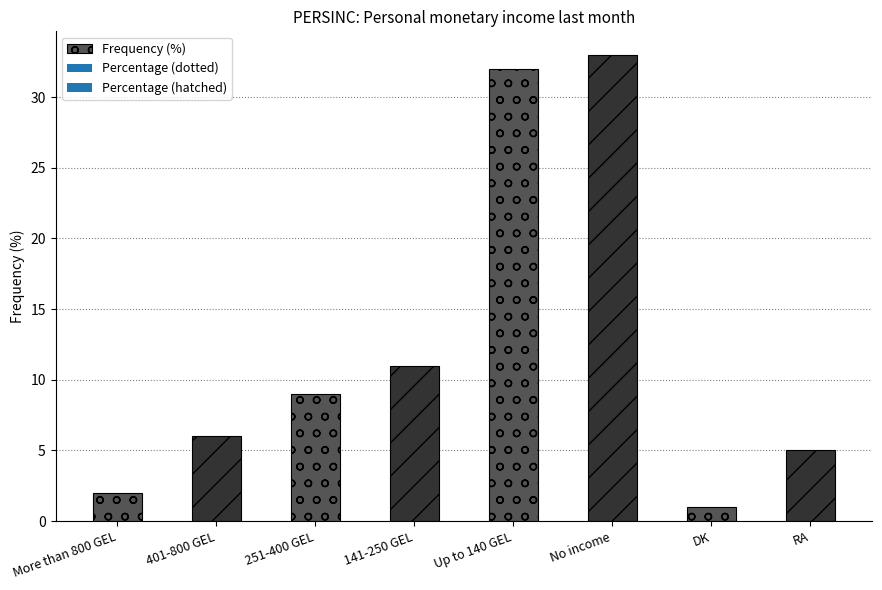

How many series are shown in this chart?

1